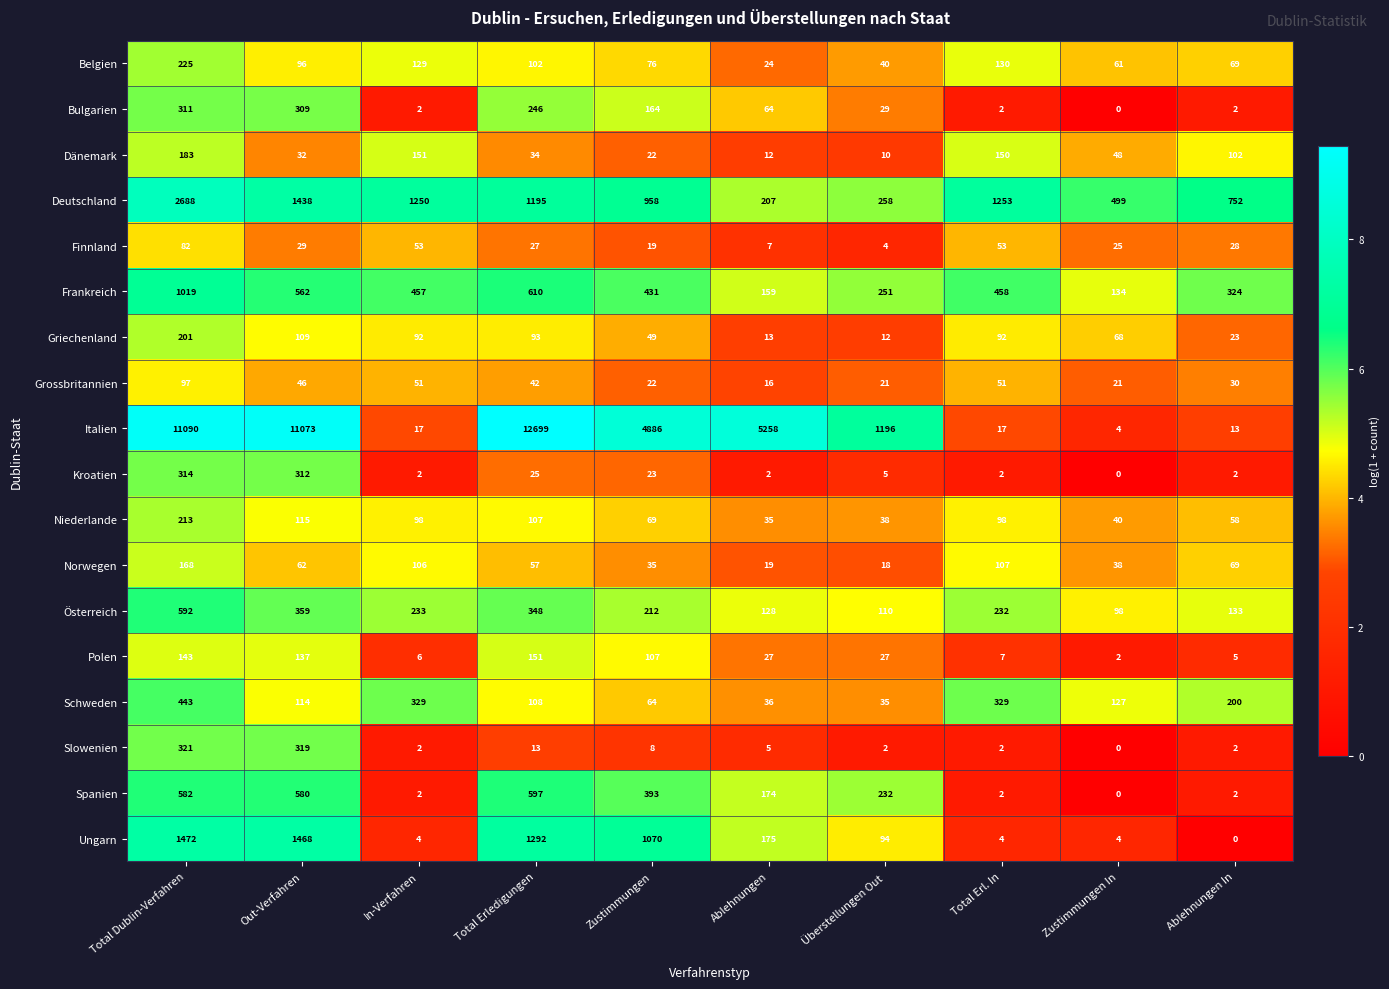

Read the Grossbritannien value at Ablehnungen.

16